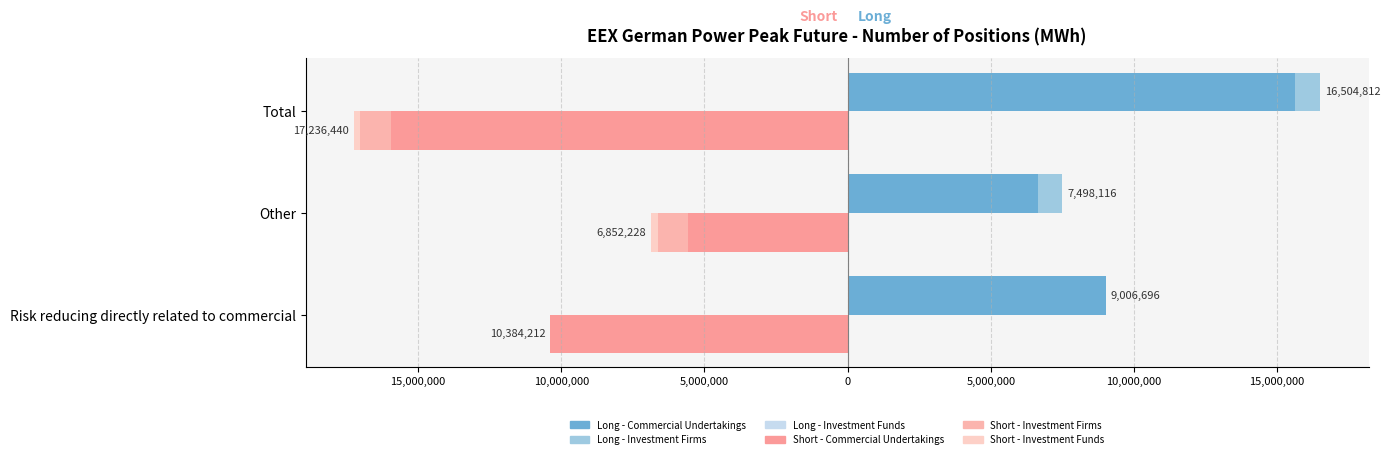

What is the maximum value shown in the chart?

15639564